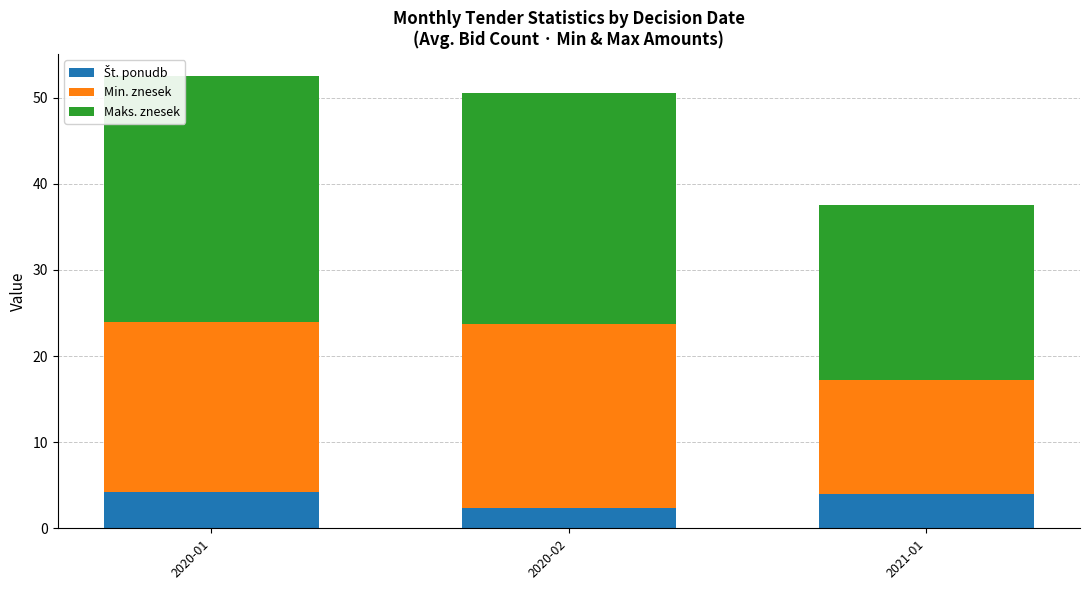

What is the total value across all series at 2020-02?

50.6